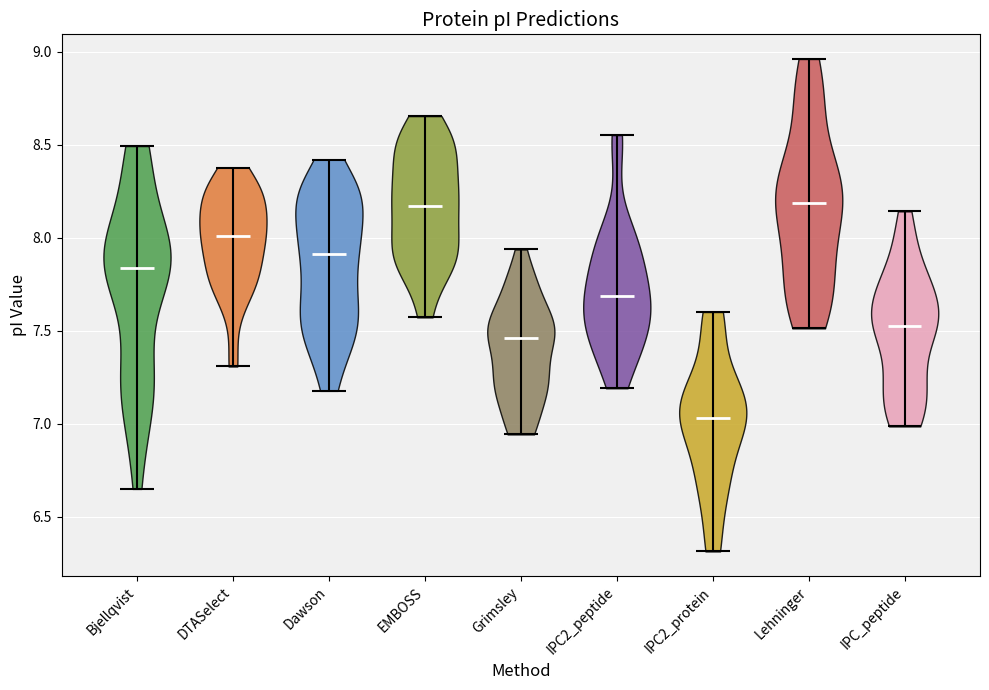

Where does the median line of the violin for EMBOSS sit on the y-axis? The values are not printed on the chart, so give them approximately, as read against the axis.

8.15